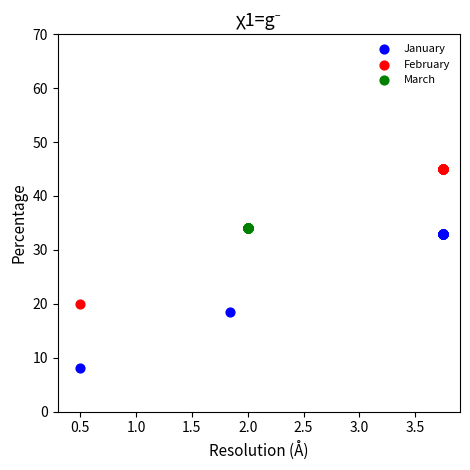

Which series reaches the minimum Y coordinate?

January